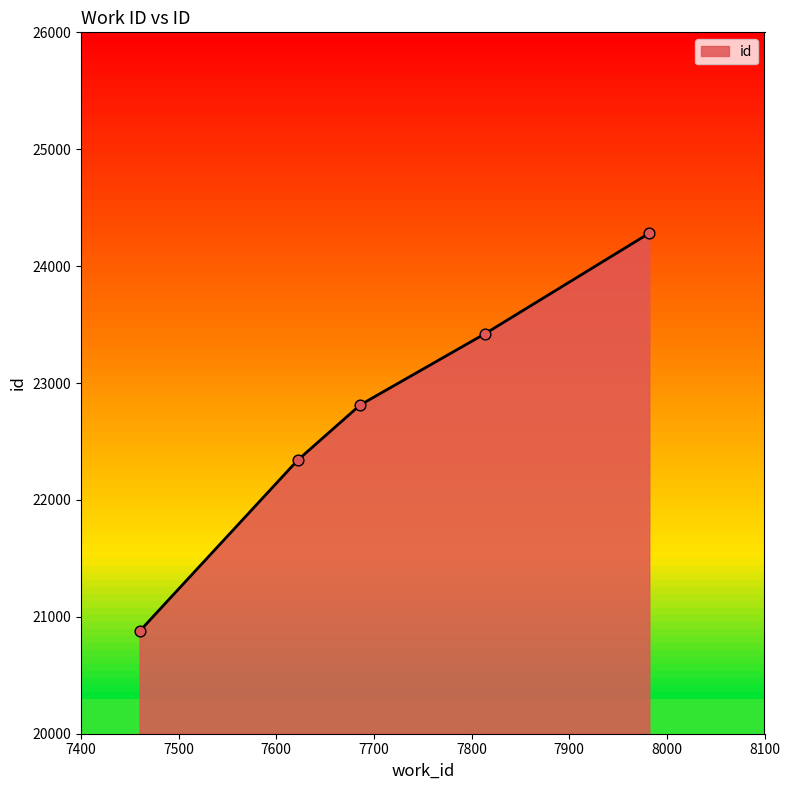

What is the greatest value displayed?

24282